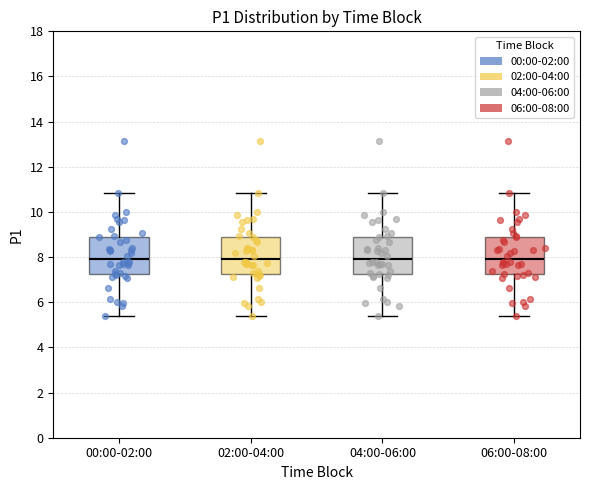

Reading left to right, transcribe this box plot: for each box, give where its median line is, the range the box spans, and where its two whiskers end, as read against the y-axis. The values are not printed on the chart, so give them approximately, as read against the axis.

00:00-02:00: median 8.0, box 7.2 to 8.8, whiskers 5.4 to 10.8
02:00-04:00: median 8.0, box 7.2 to 8.8, whiskers 5.4 to 10.8
04:00-06:00: median 8.0, box 7.2 to 8.8, whiskers 5.4 to 10.8
06:00-08:00: median 8.0, box 7.2 to 8.8, whiskers 5.4 to 10.8